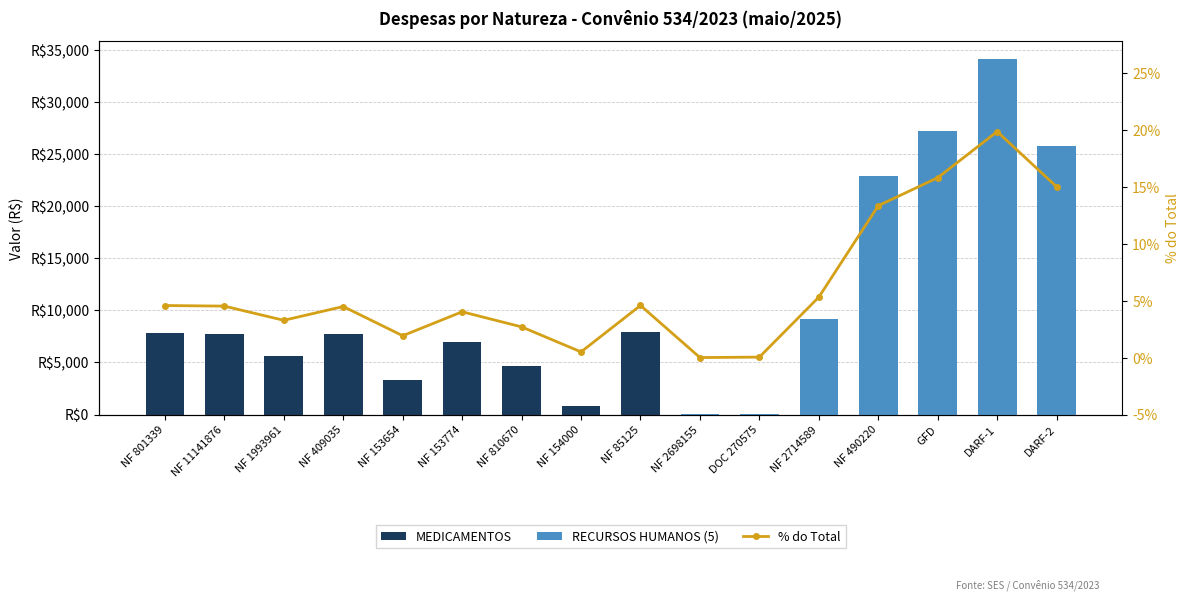

How many positive values does the MEDICAMENTOS series have?

9